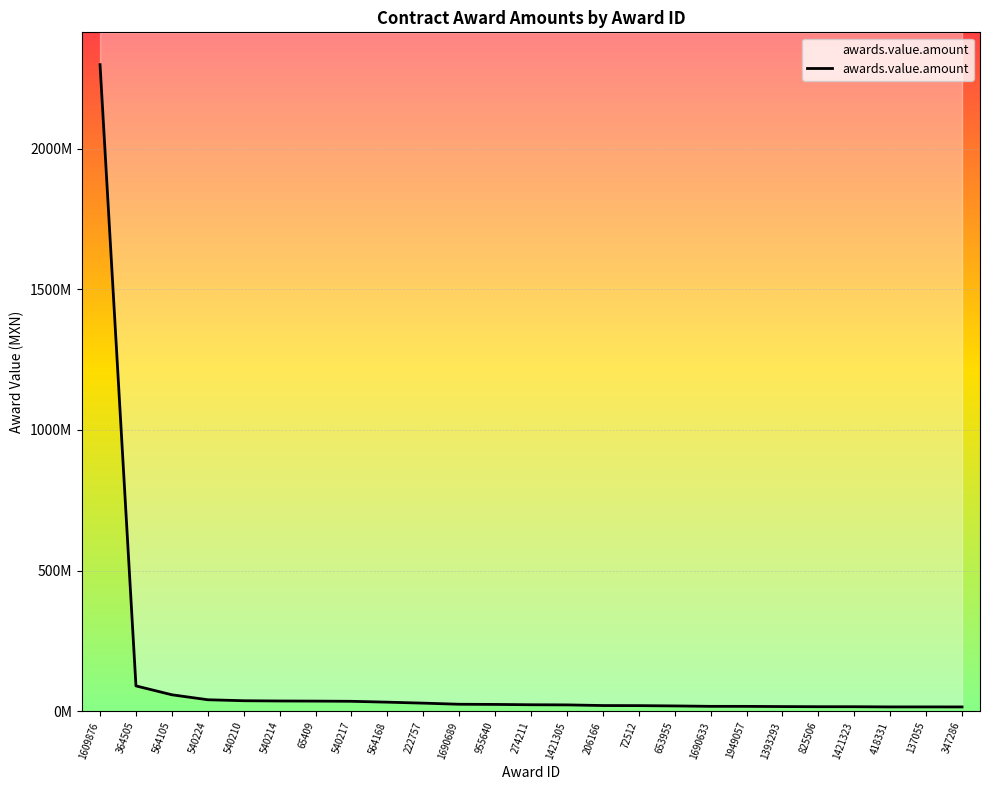

What is the label of the 9th point from the left?

564168